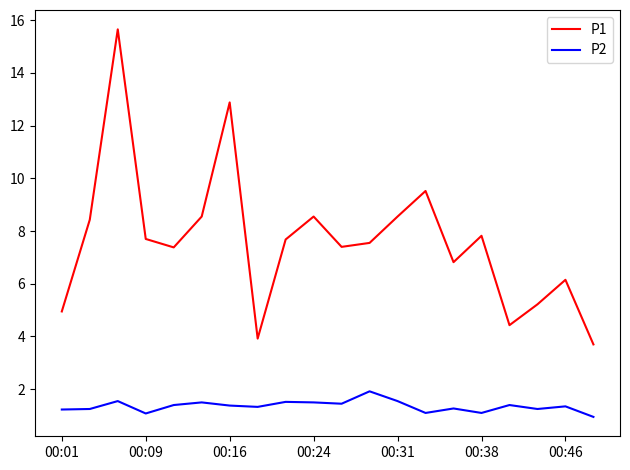

True or false: P1 and P2 intersect in this chart.

False